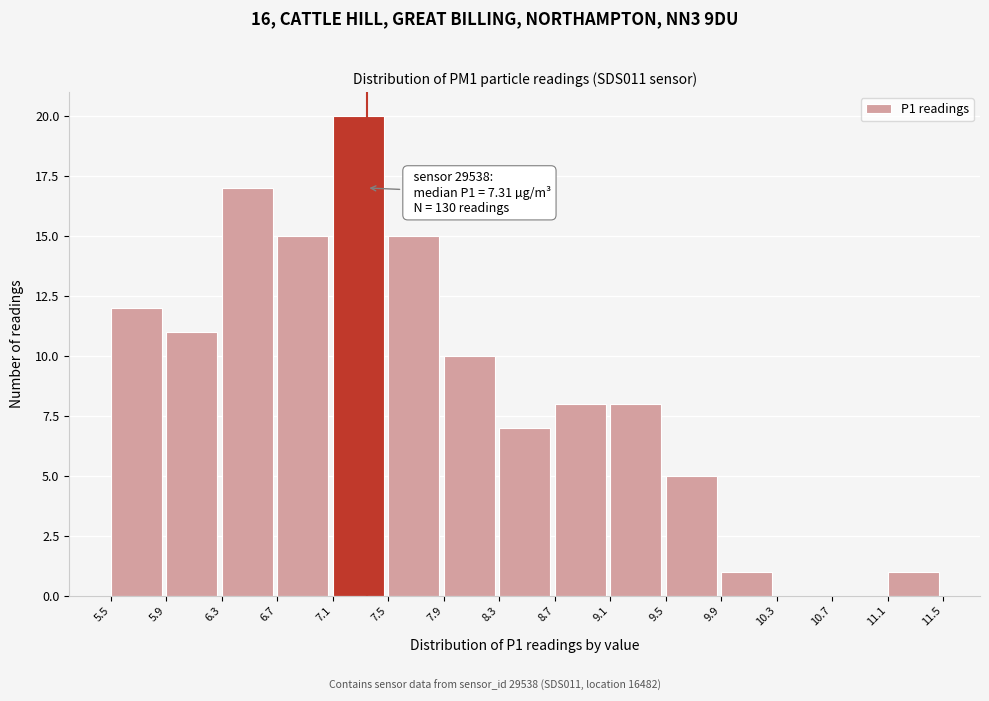

Over which range of the x-axis is the bar tallest?

7.1 to 7.5